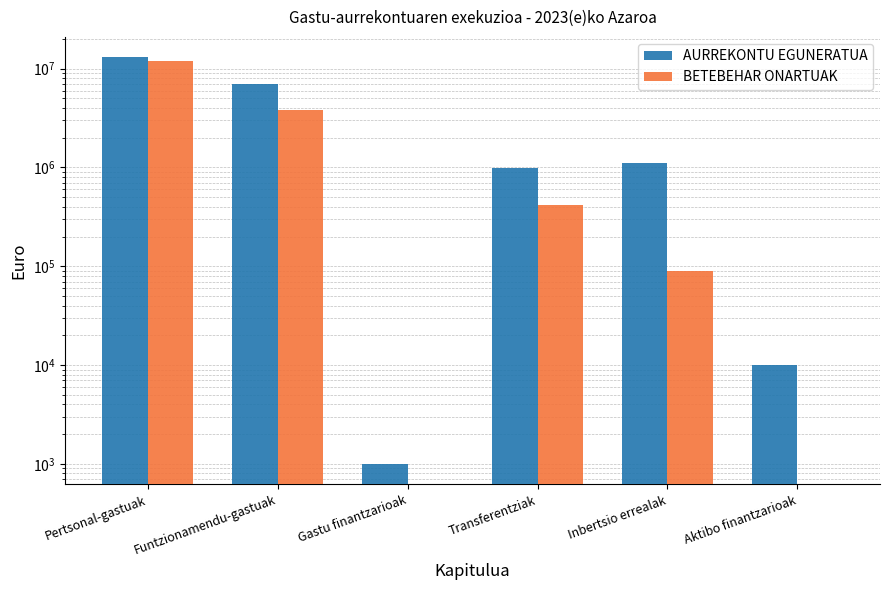

Between Inbertsio errealak and Transferentziak, which is larger?

Inbertsio errealak